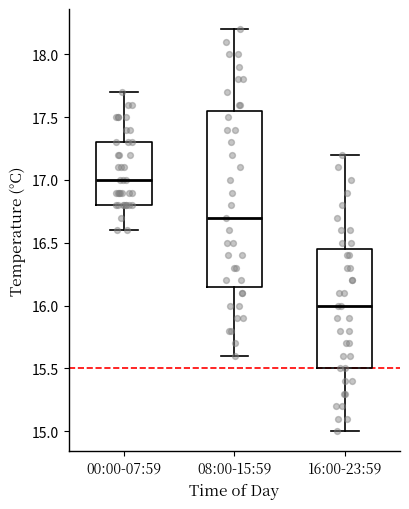

Reading left to right, transcribe this box plot: for each box, give where its median line is, the range the box spans, and where its two whiskers end, as read against the y-axis. The values are not printed on the chart, so give them approximately, as read against the axis.

00:00-07:59: median 17.00, box 16.80 to 17.30, whiskers 16.60 to 17.70
08:00-15:59: median 16.70, box 16.15 to 17.55, whiskers 15.60 to 18.20
16:00-23:59: median 16.00, box 15.50 to 16.45, whiskers 15.00 to 17.20